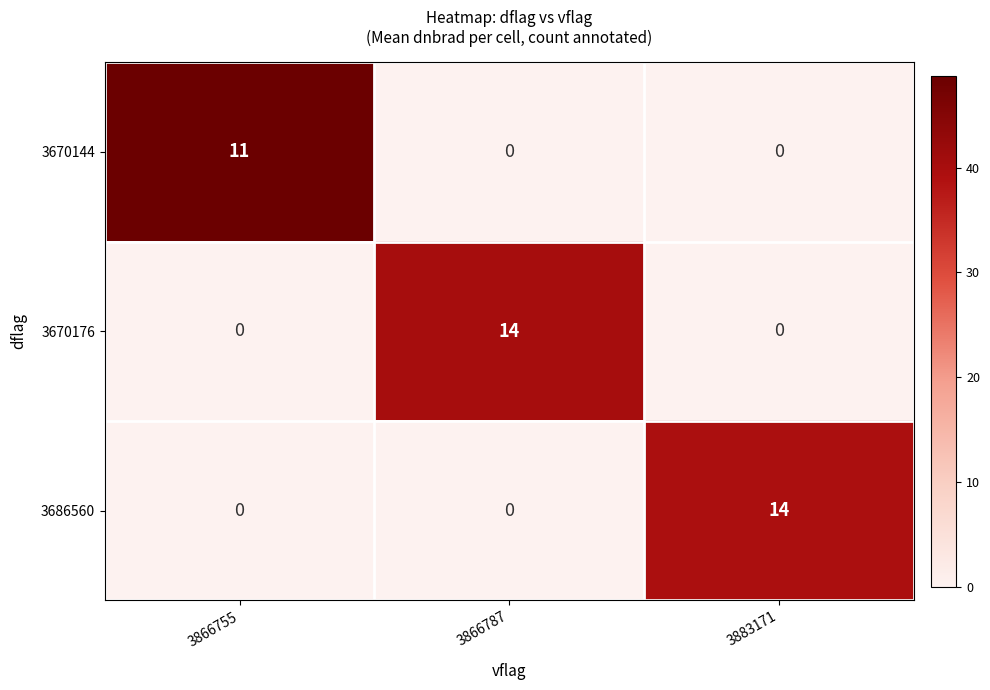

What is the sum of all 3686560 values?

14